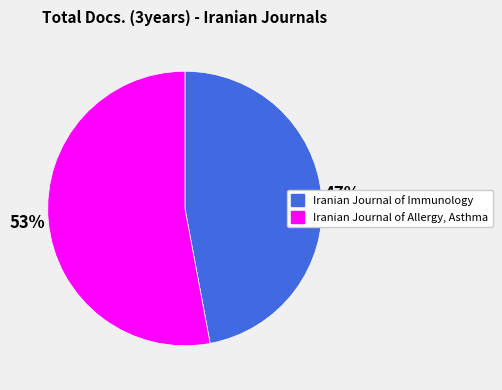

Is there a majority slice in this chart?

Yes